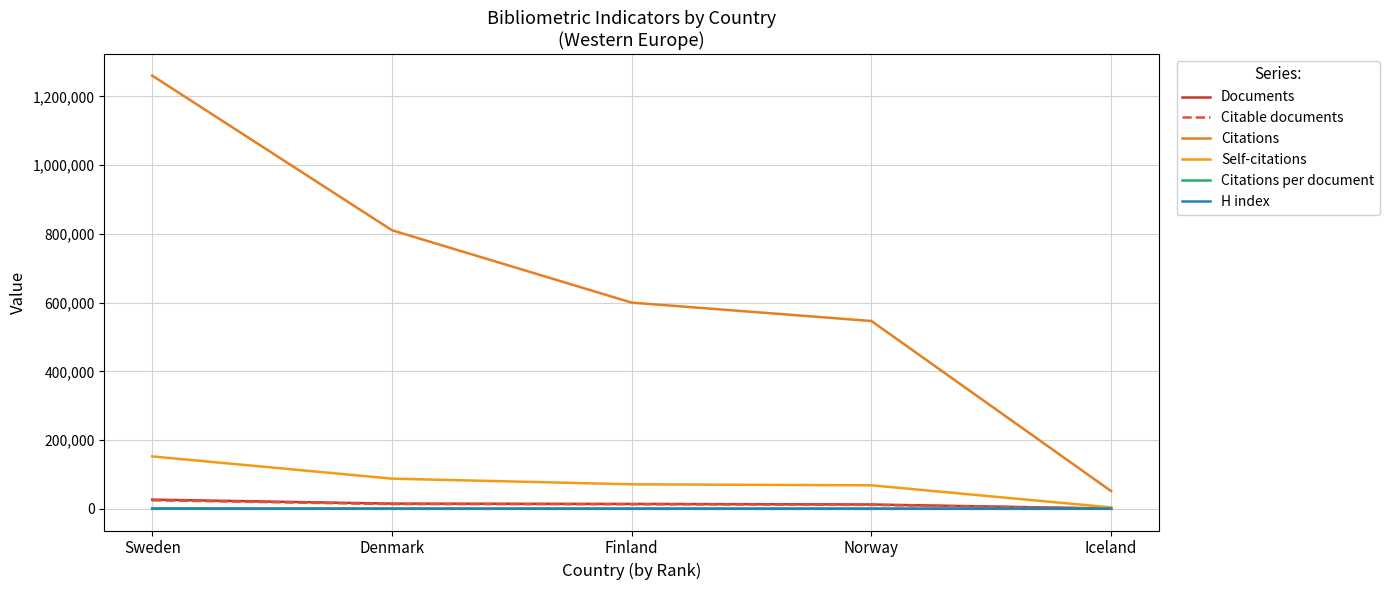

Between Sweden and Norway, which series saw the biggest shift?

Citations